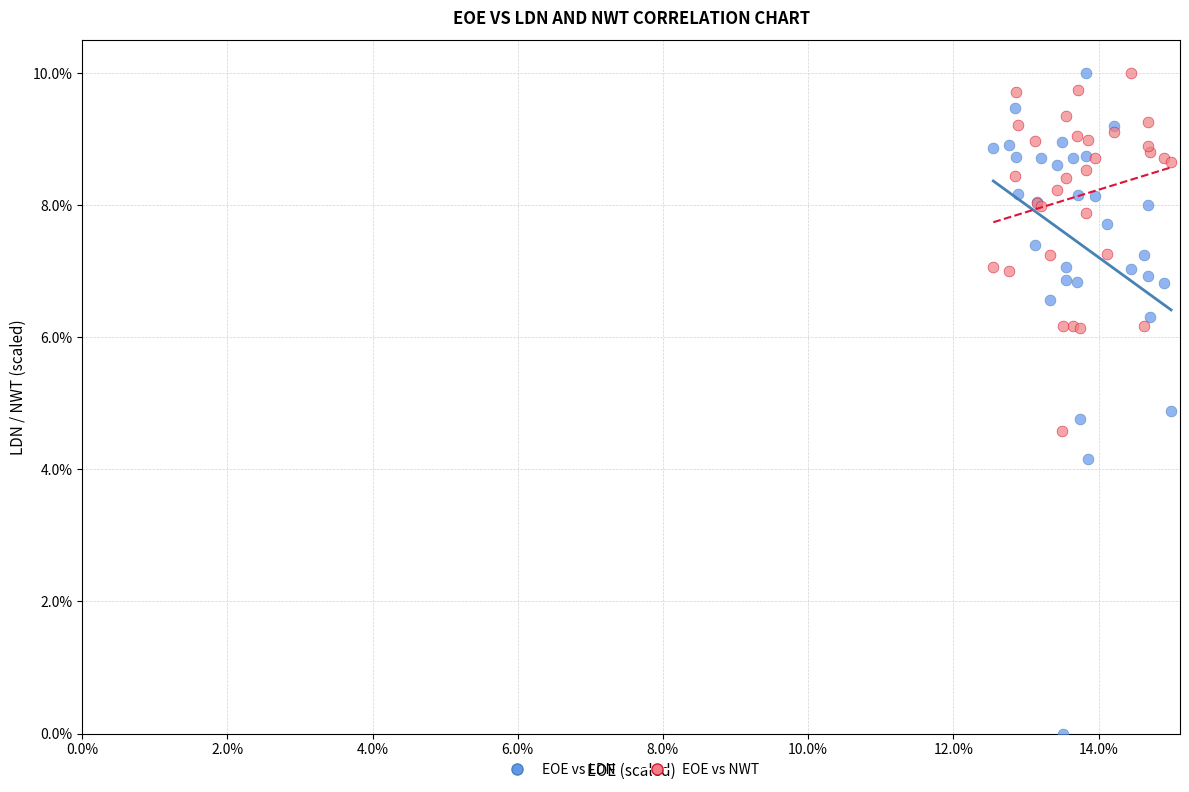

Which series contains the lowest Y value?

EOE vs LDN